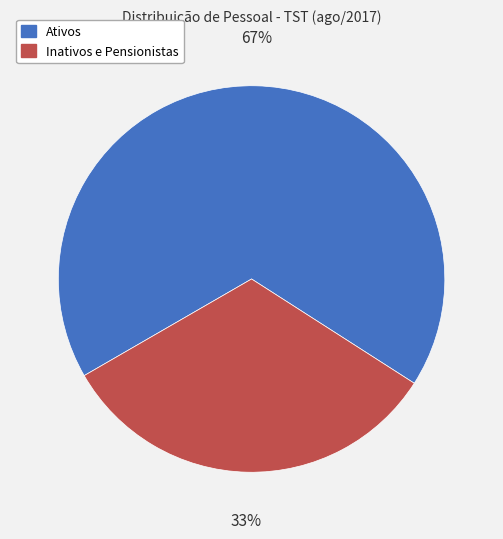

Does any single category account for the majority?

Yes